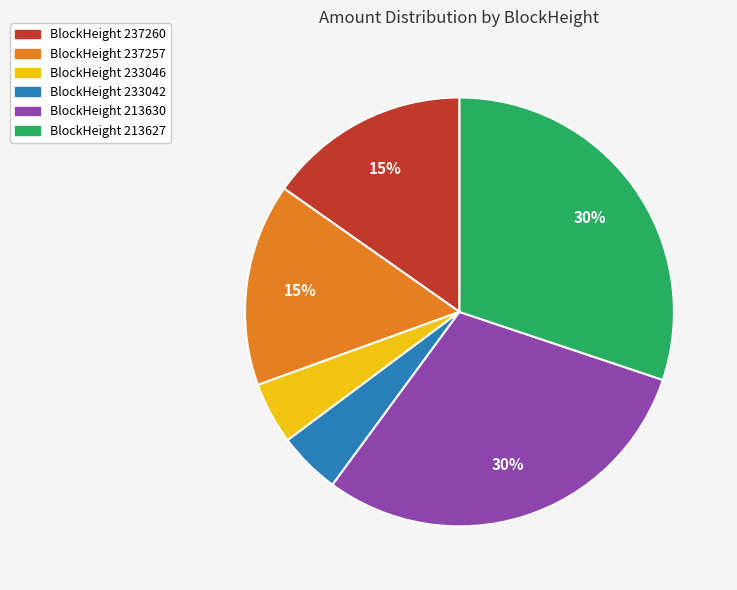

To the nearest percent, what is the difference between the largest and smallest slice percentages?

25%